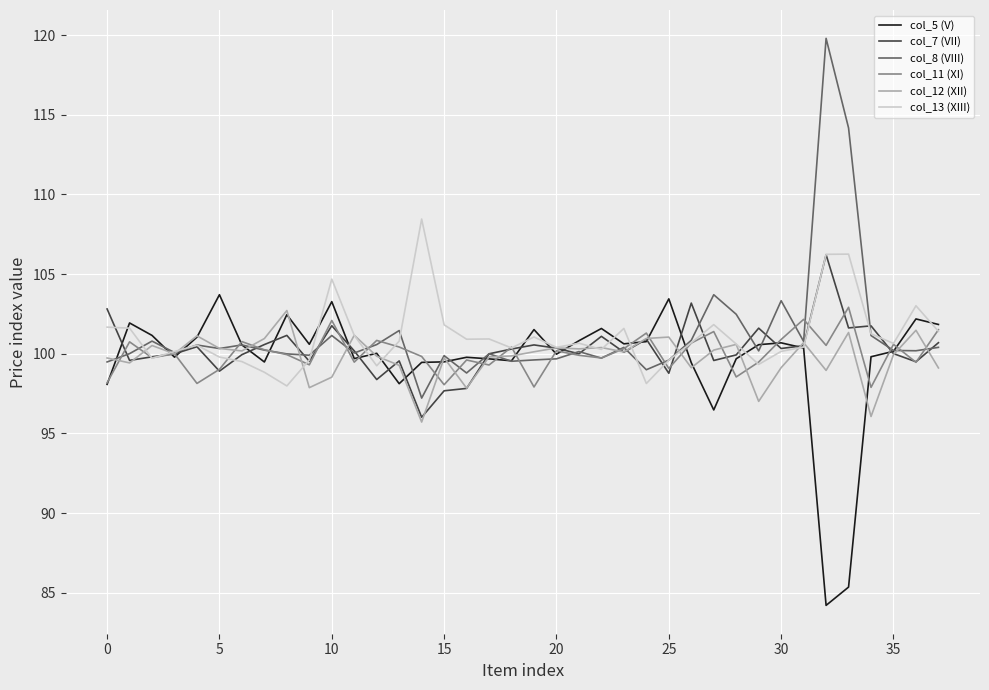

What is the greatest value displayed?

119.8